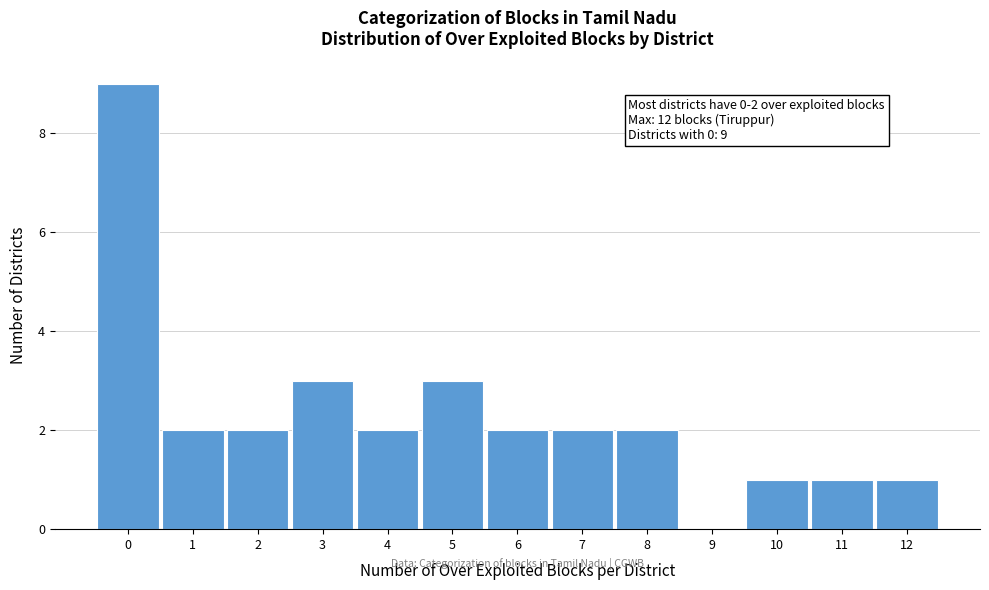

Which range on the x-axis has the tallest bar?

-0.5 to 0.5